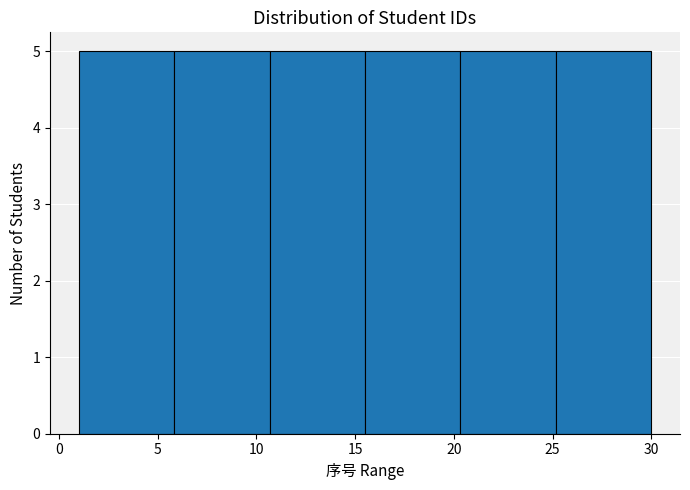

Reading left to right, list every bar in this chart as the range it spans on the x-axis followed by its height. Neither the bar edges nor the heights are printed on the chart, so give them approximately, as read against the axes.

1.0 to 6.0: 5
6.0 to 10.5: 5
10.5 to 15.5: 5
15.5 to 20.5: 5
20.5 to 25.0: 5
25.0 to 30.0: 5